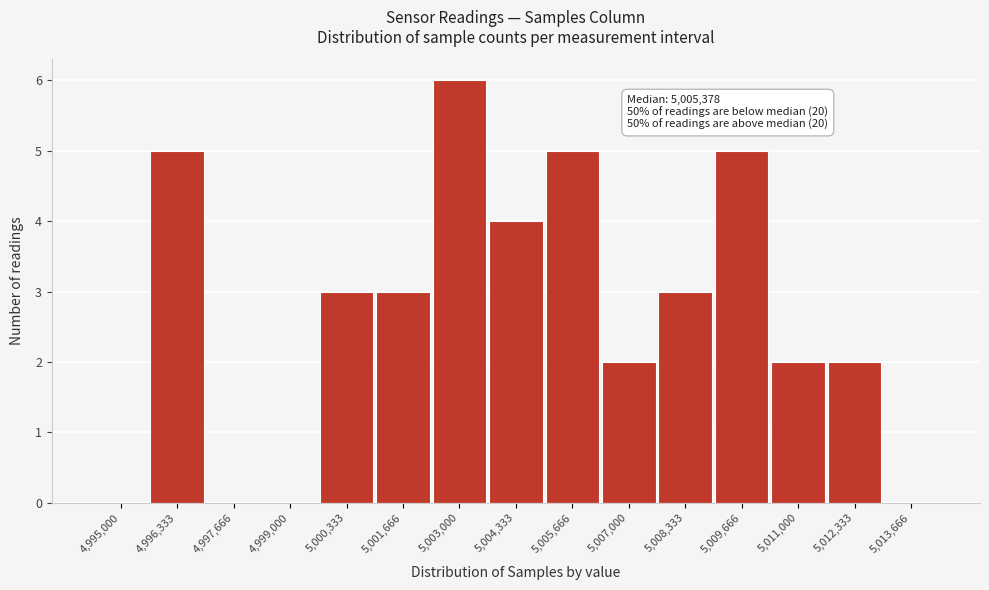

What is the ratio of the value at 5,007,000 to the value at 5,001,666?

0.7